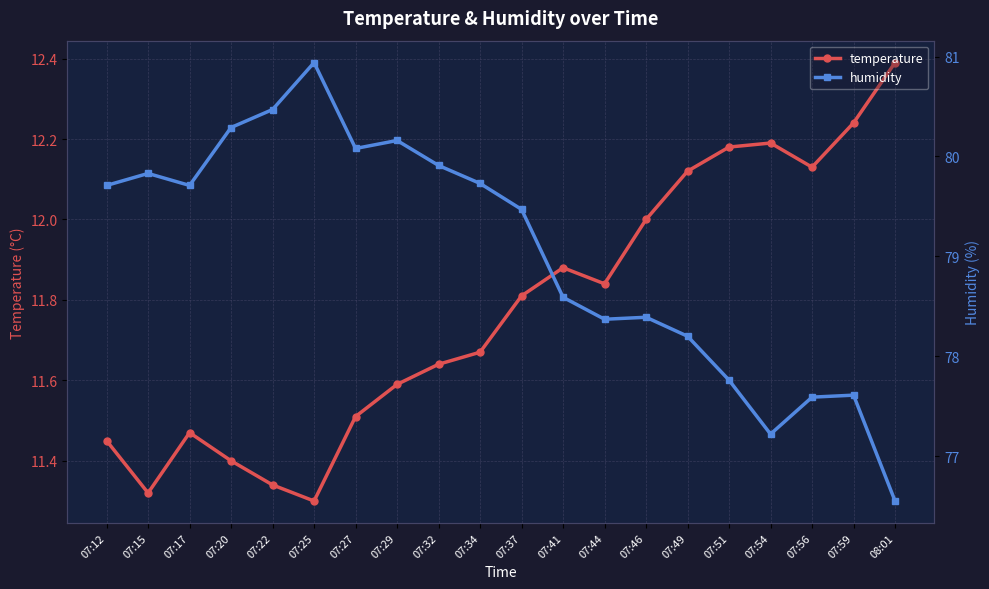

How many lines are shown in the chart?

2